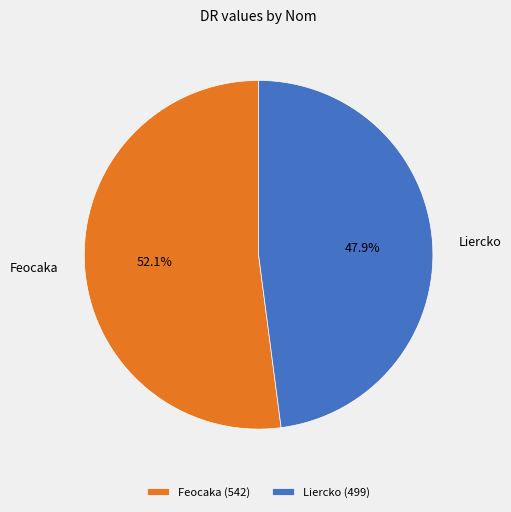

Count the number of slices in the pie.

2